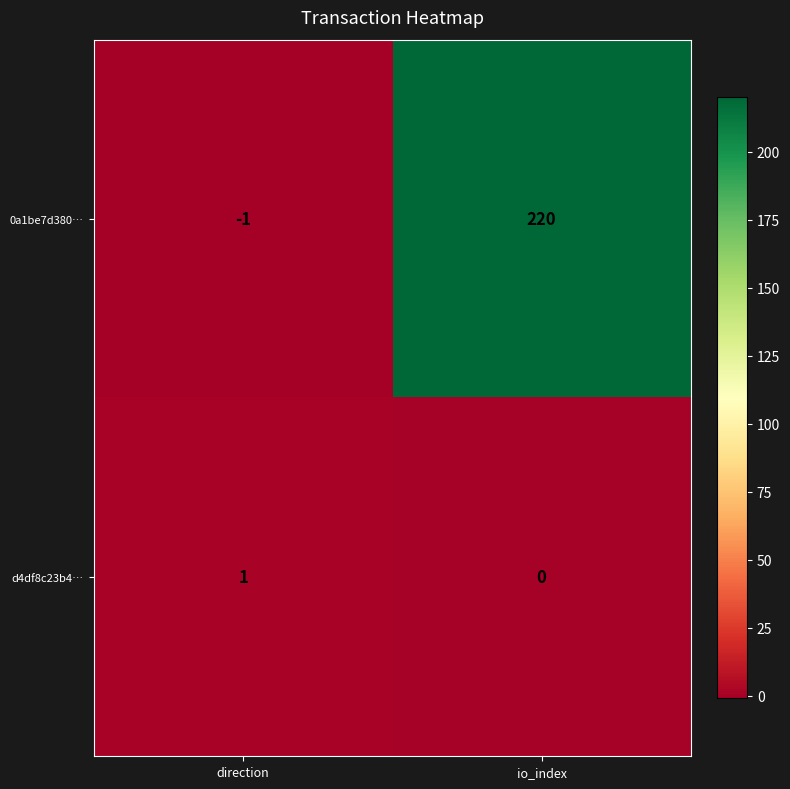

At which label is d4df8c23b4… closest to 0?

io_index